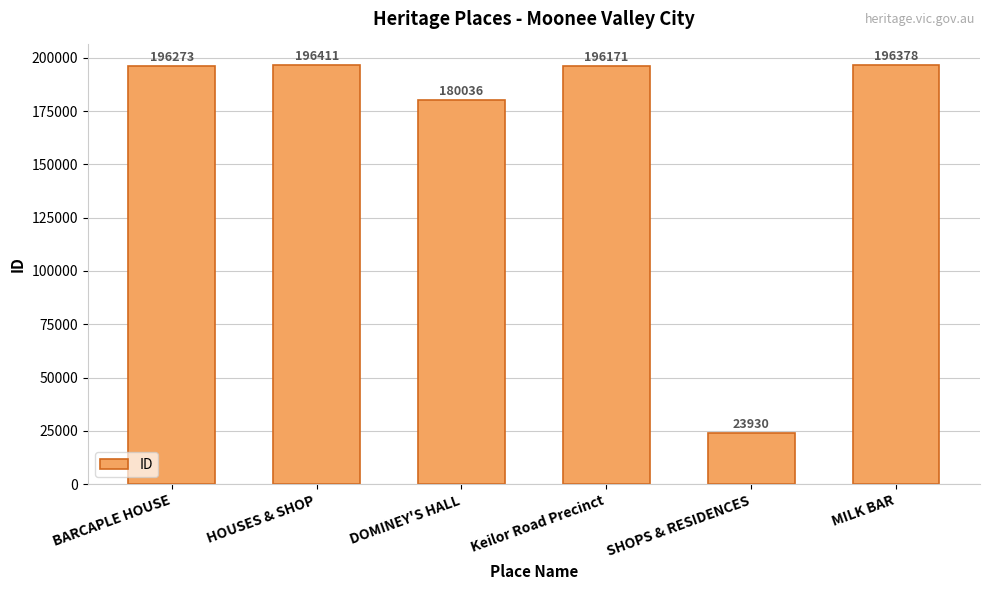

The chart shows a value of 279764 at HOUSES & SHOP. True or false?

False